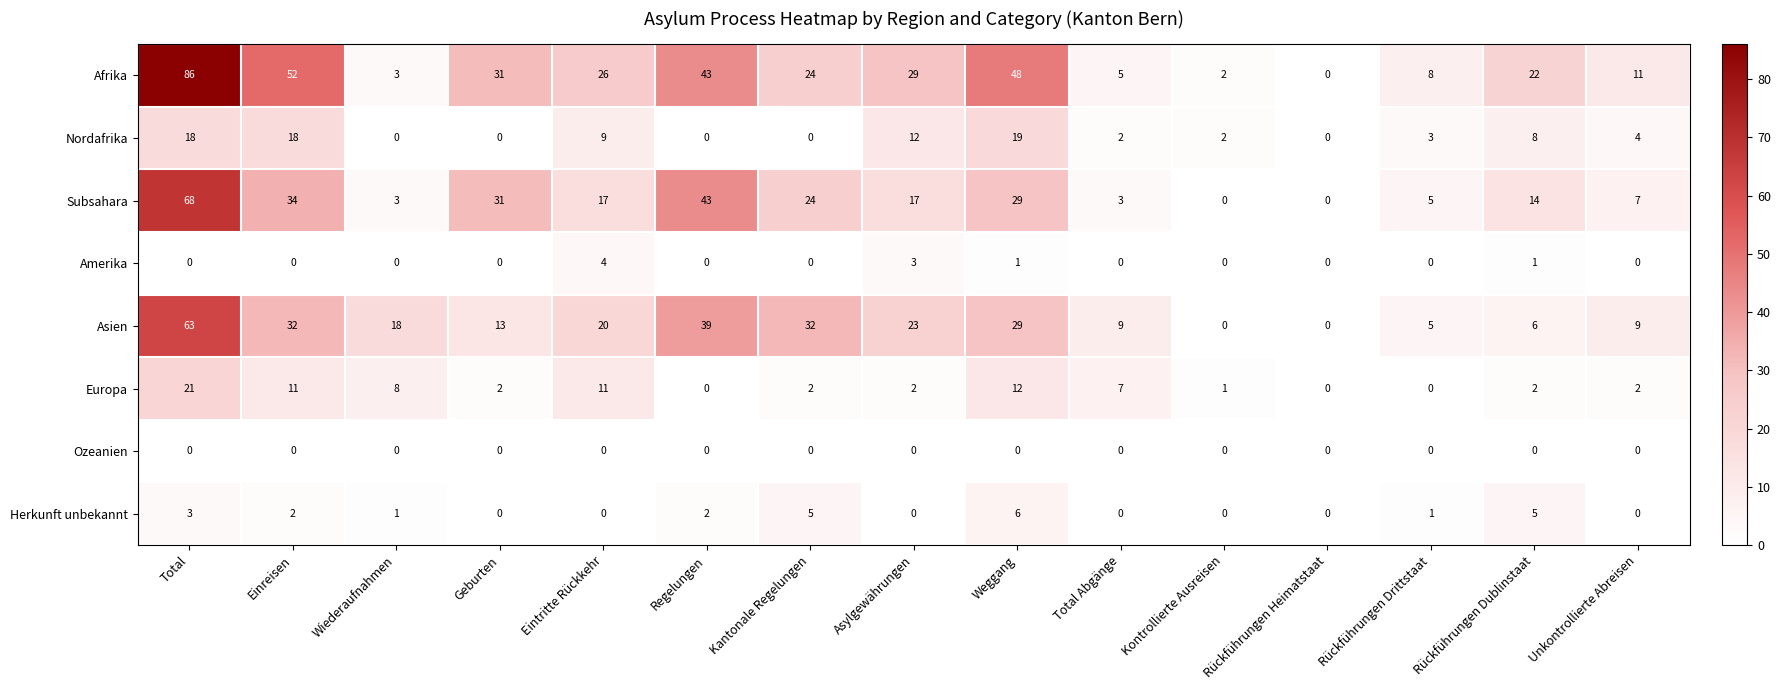

What is the spread (max minus min) of values at Total?

86